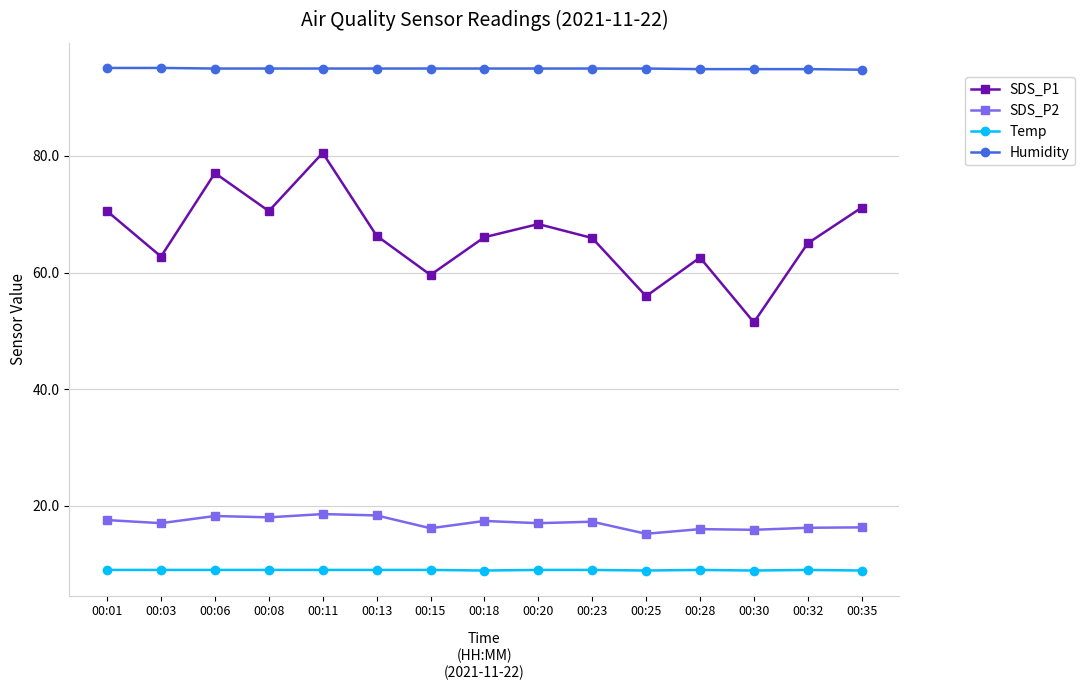

True or false: SDS_P1 has a value of 25.0 at 00:13.

False